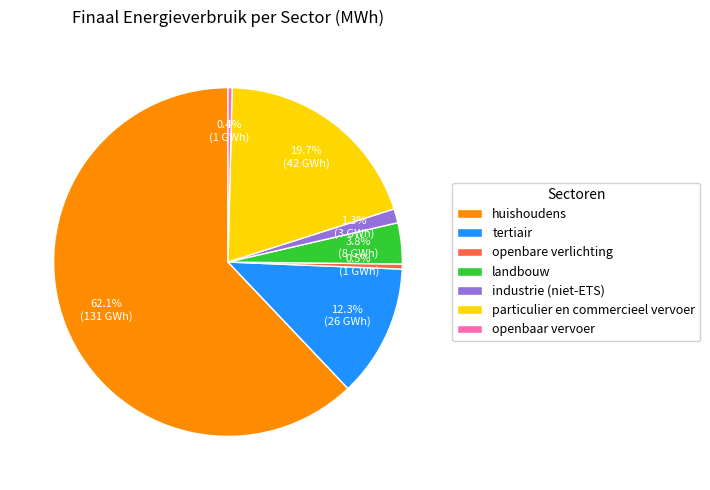

How many segments does this pie chart have?

7